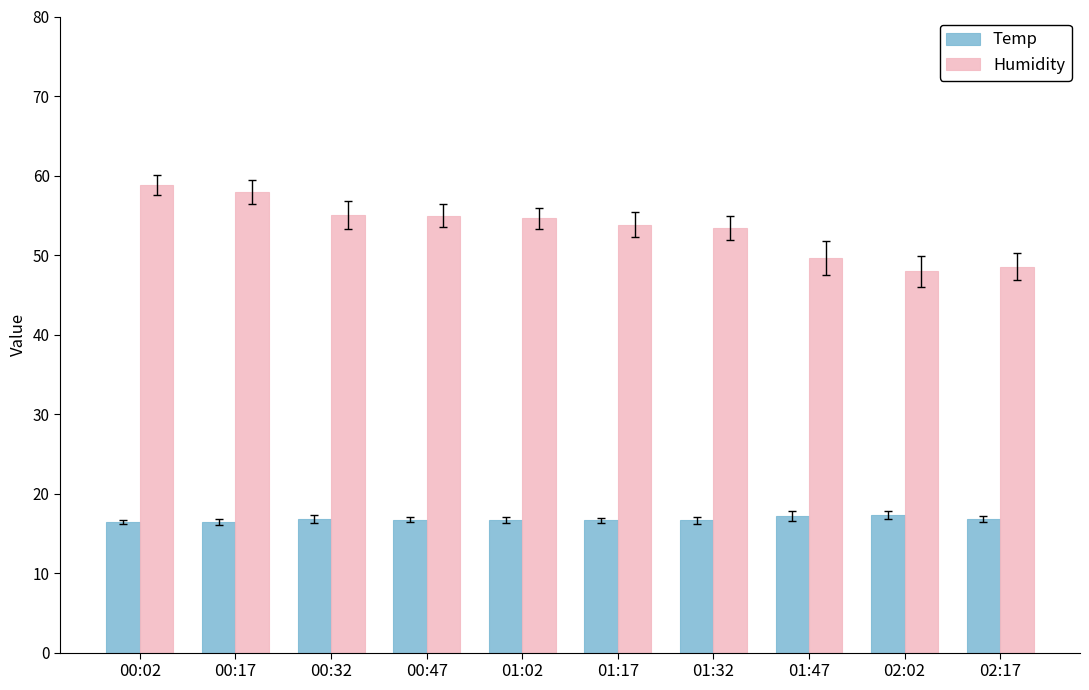

How many categories are shown in the chart?

10